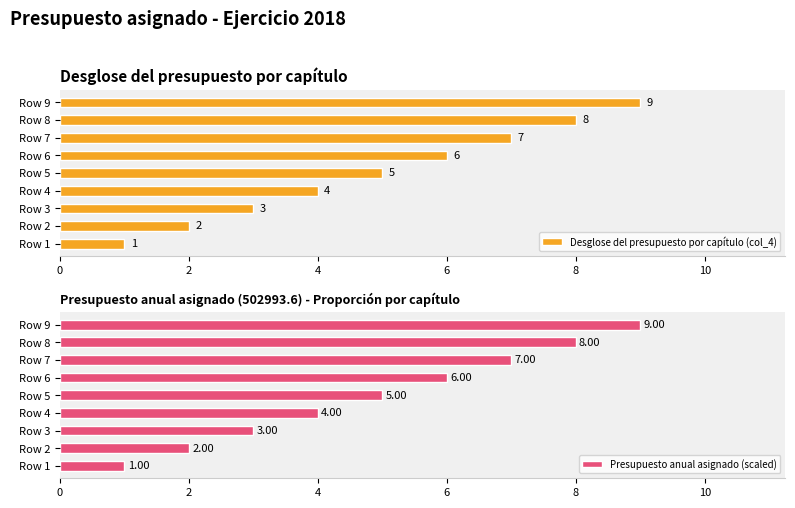

The Presupuesto anual asignado (scaled) series shows 1 at Row 1. True or false?

True